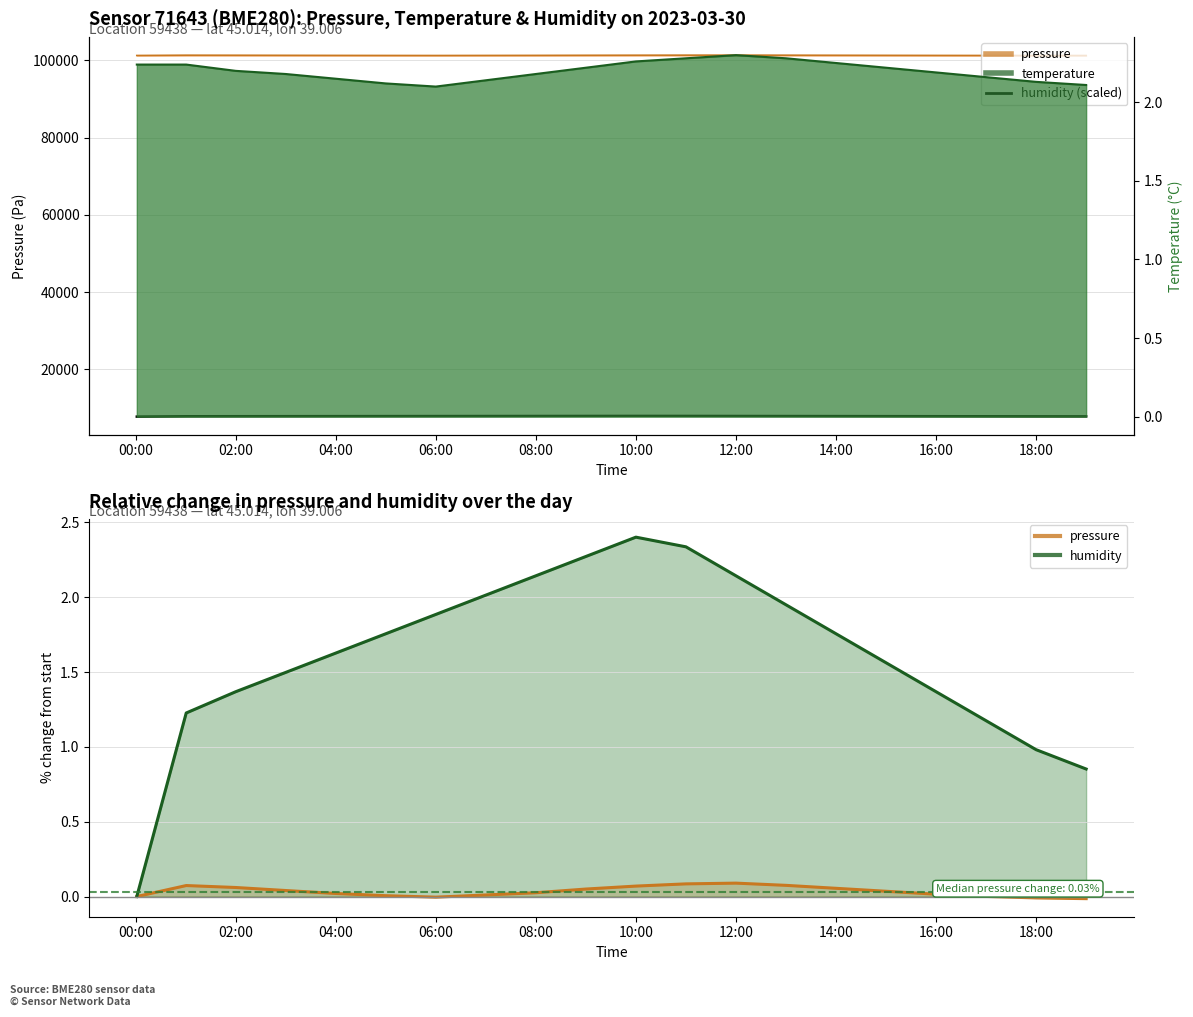

True or false: pressure and humidity (scaled) intersect in this chart.

False